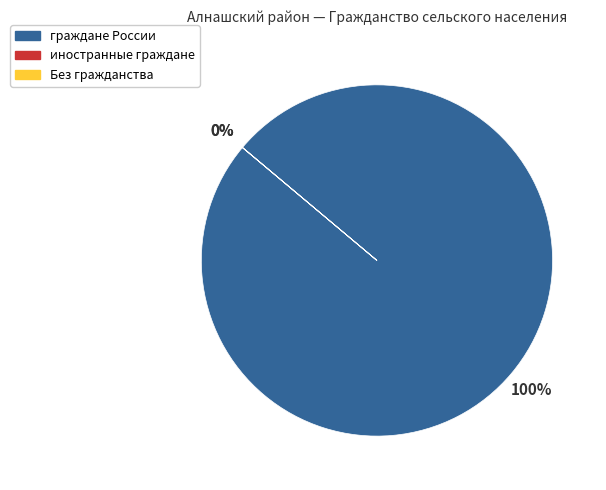

Does граждане России account for over 50% of the chart?

Yes